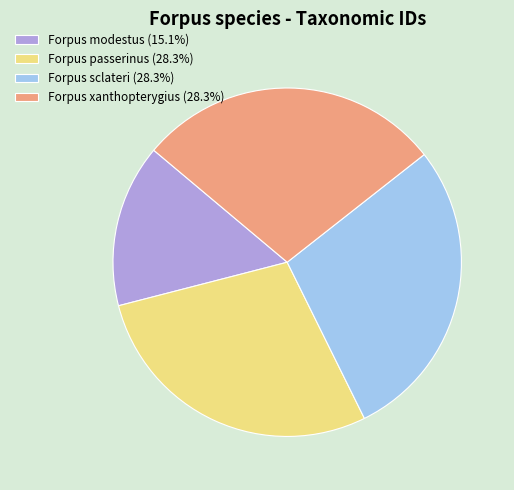

How many segments does this pie chart have?

4